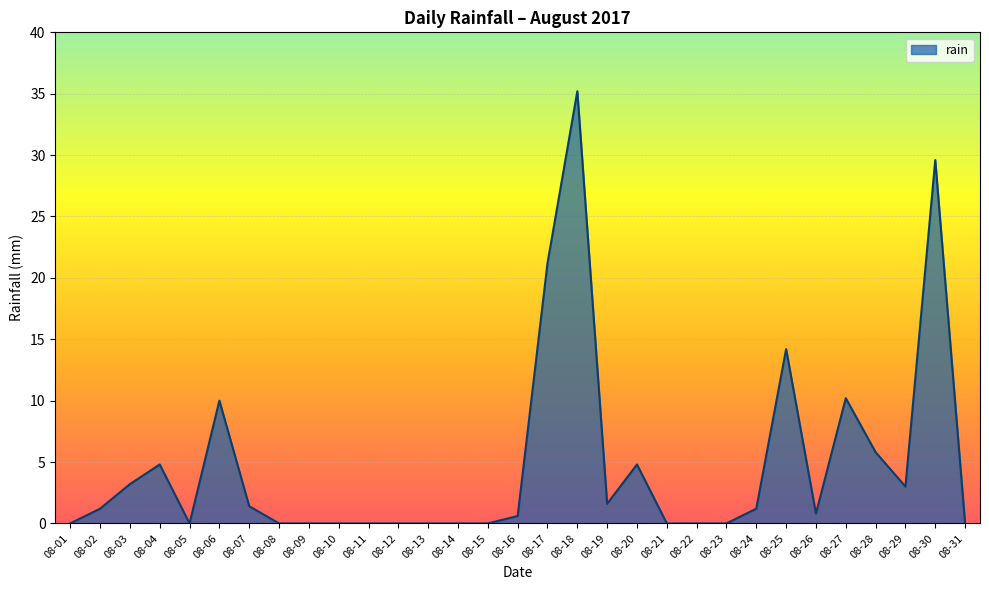

True or false: the data shows -14.2 at 08-22.

False